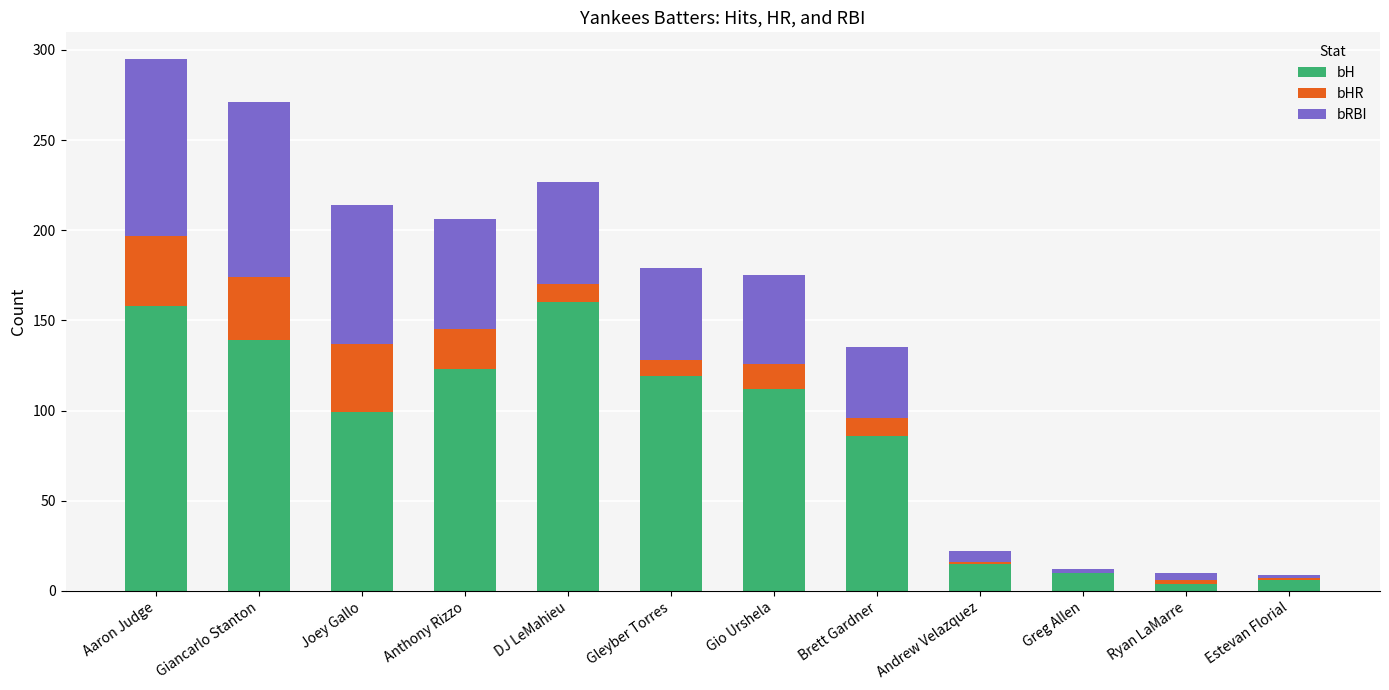

What is the total value across all series at Anthony Rizzo?

206